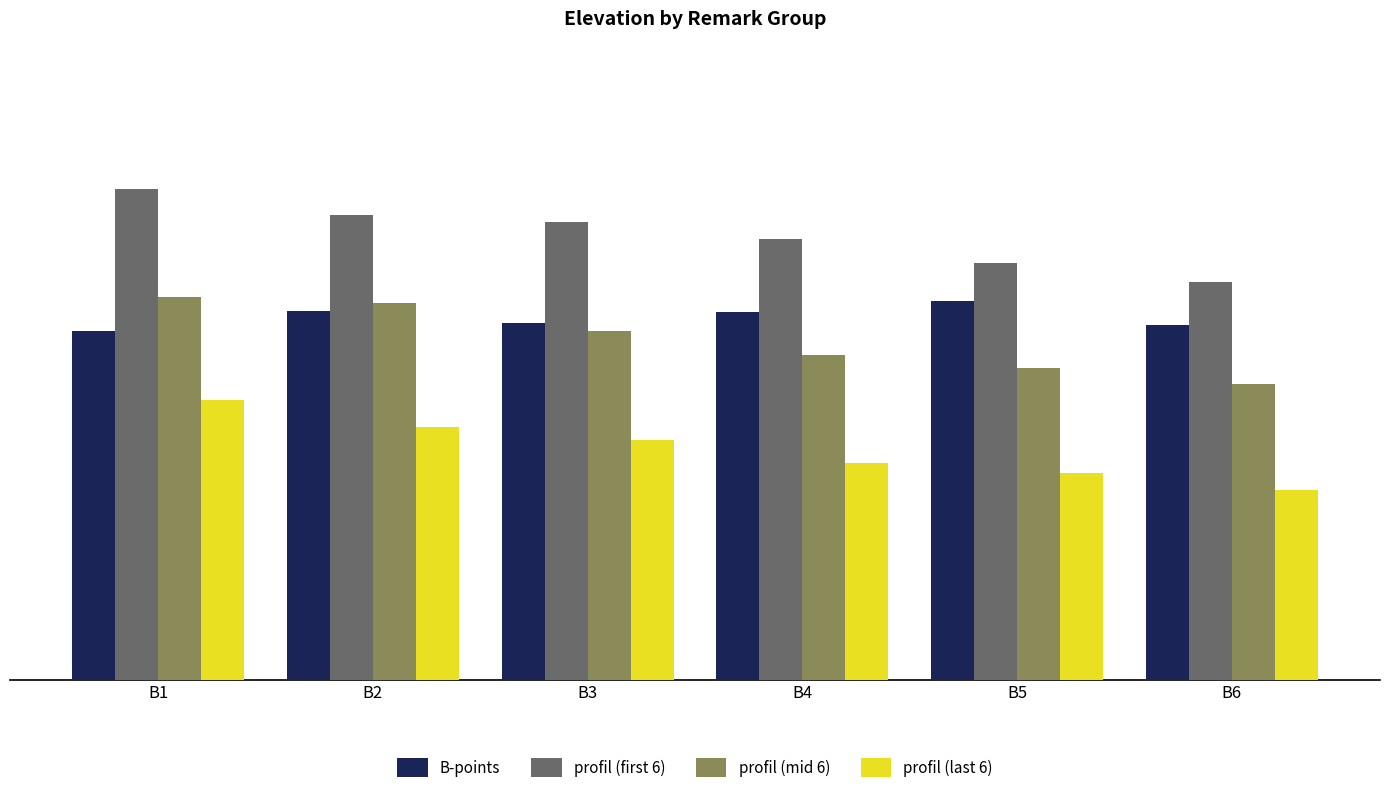

How many categories are shown in the chart?

6